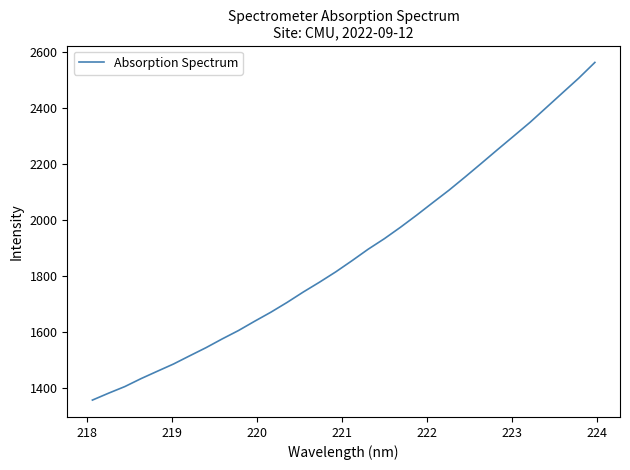

What is the difference between the maximum and minimum values?

1206.2